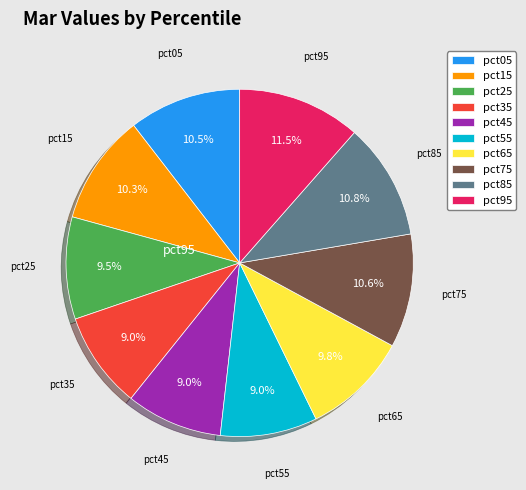

To the nearest percent, what portion does pct65 represent?

10%